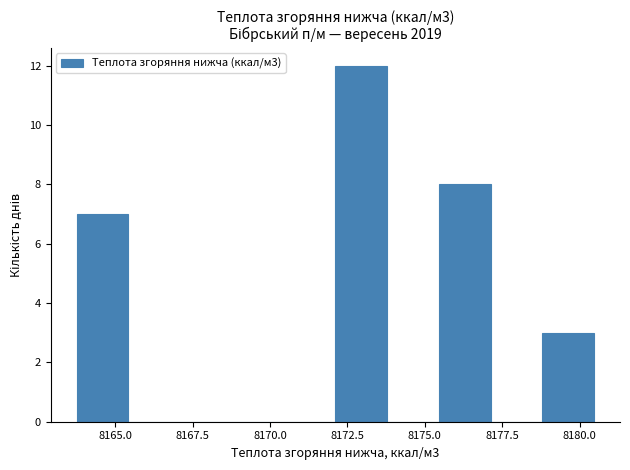

Around what value on the x-axis is the tallest bar? Give the approximate position of its centre, as read against the axis.

8173.0